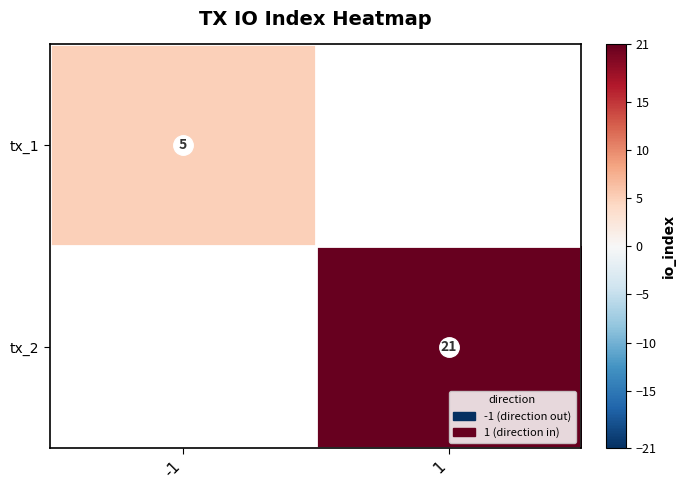

Which category has the lowest value across all series?

-1